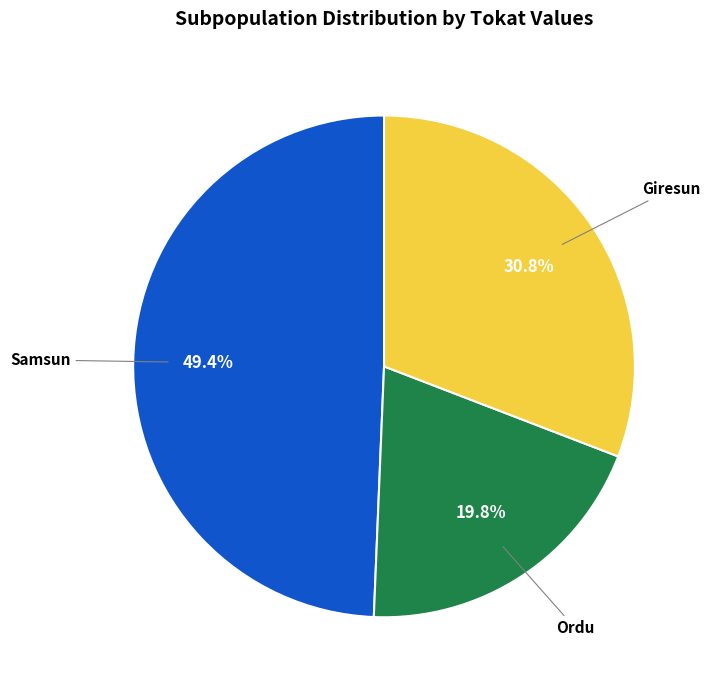

To the nearest percent, what portion does Giresun represent?

31%